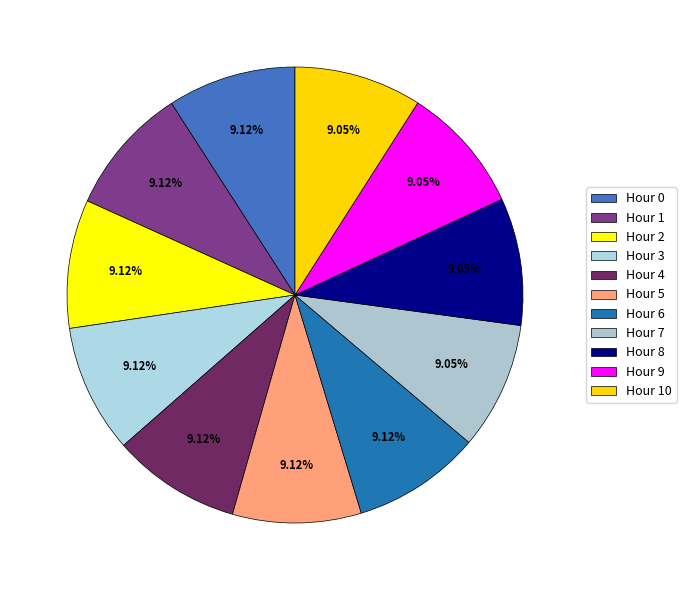

Is there any slice that represents more than half of the pie?

No